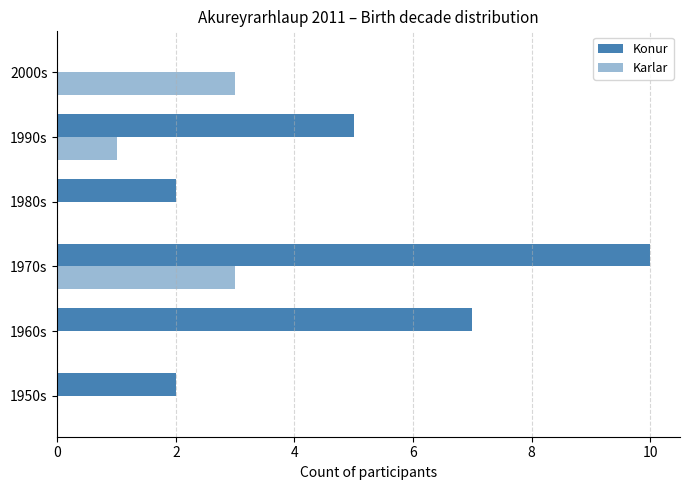

How many values in Konur are above zero?

5